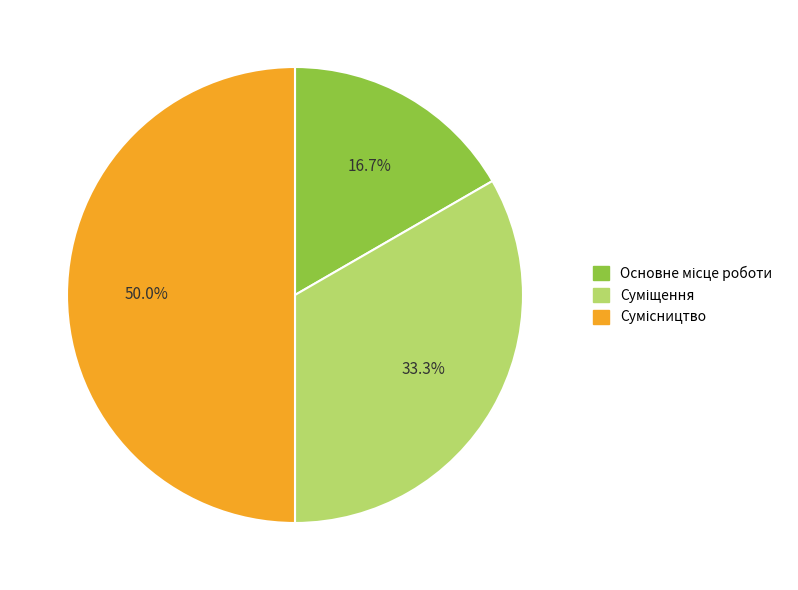

How many segments does this pie chart have?

3